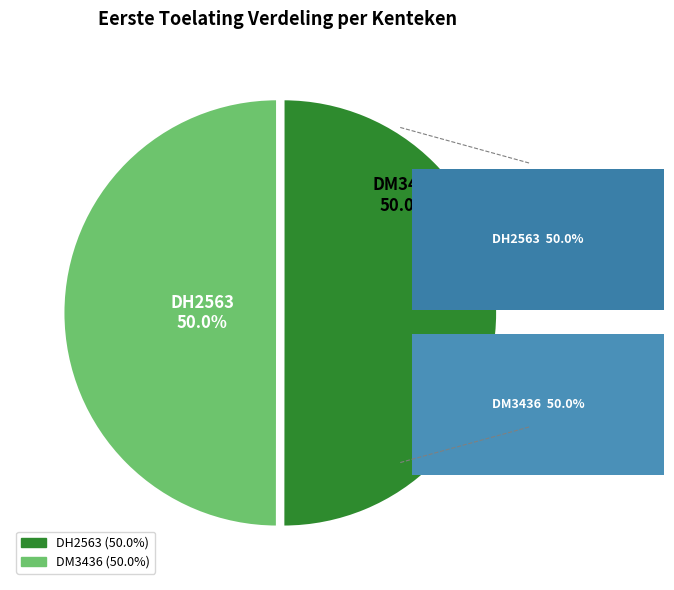

How much of the chart is everything except DM3436?

50.0%